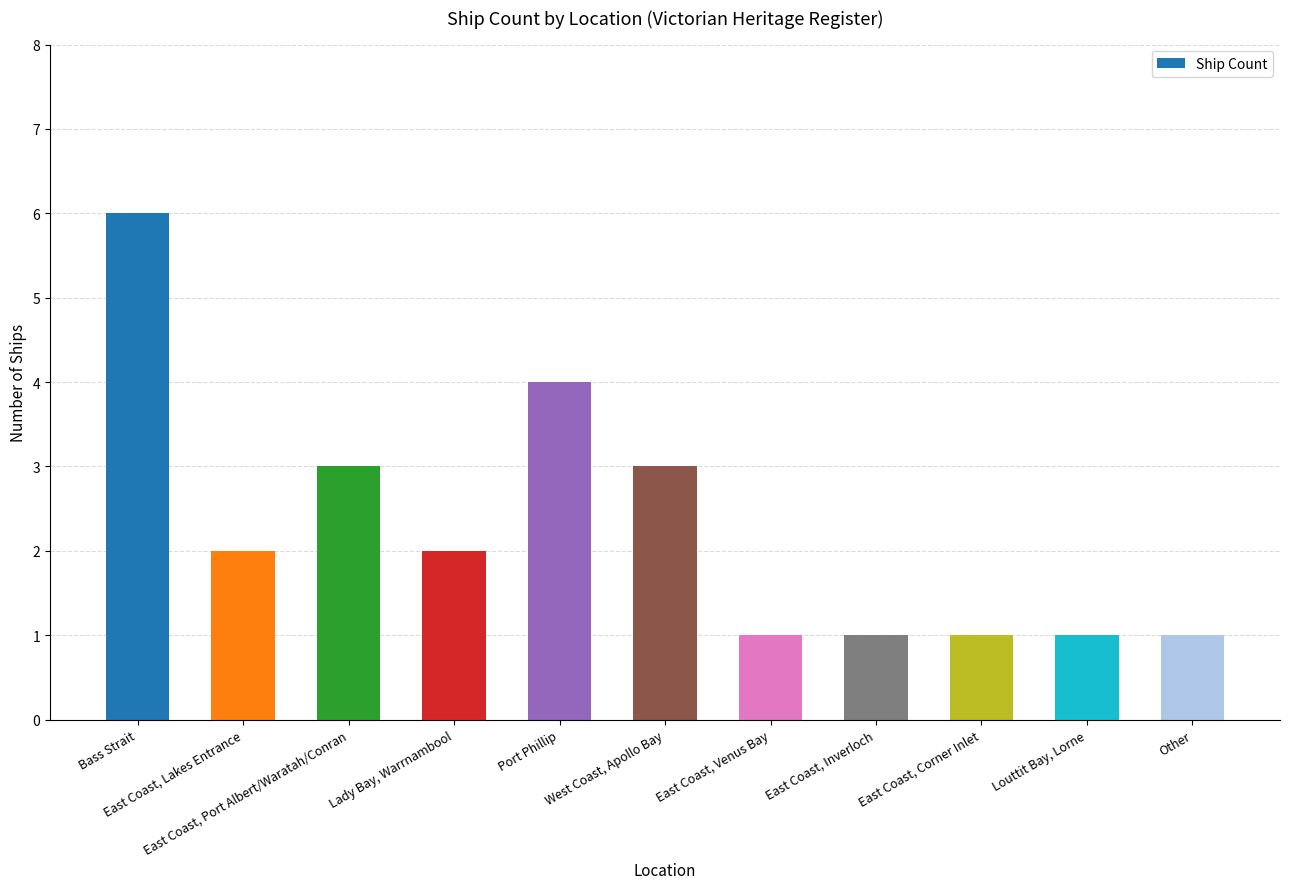

True or false: the data shows 1 at East Coast, Inverloch.

True